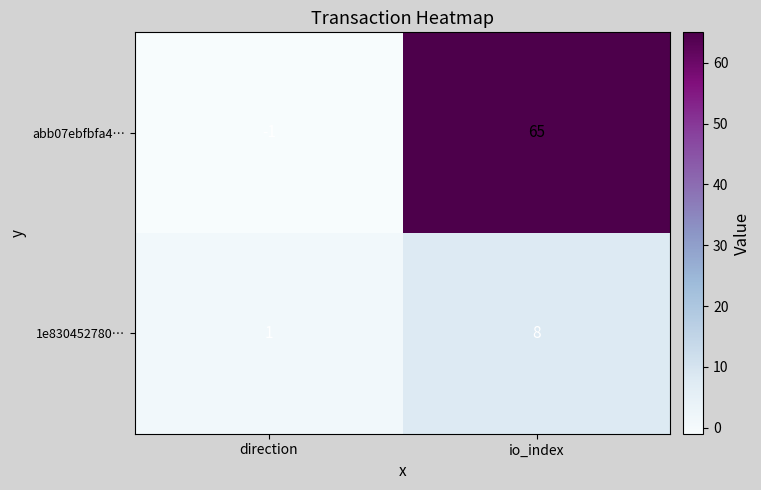

Reading right to left, list all the values displayed in this chart.

abb07ebfbfa4…: 65	-1
1e830452780…: 8	1